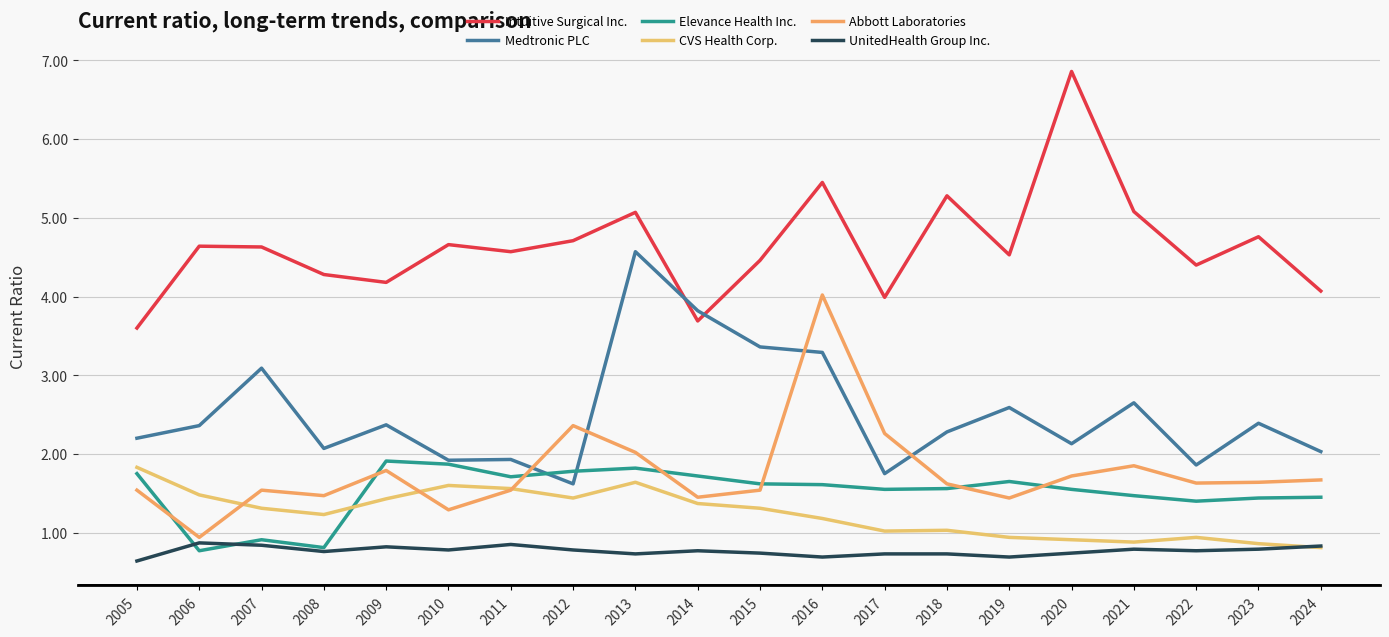

True or false: Intuitive Surgical Inc. and UnitedHealth Group Inc. cross at least once.

False